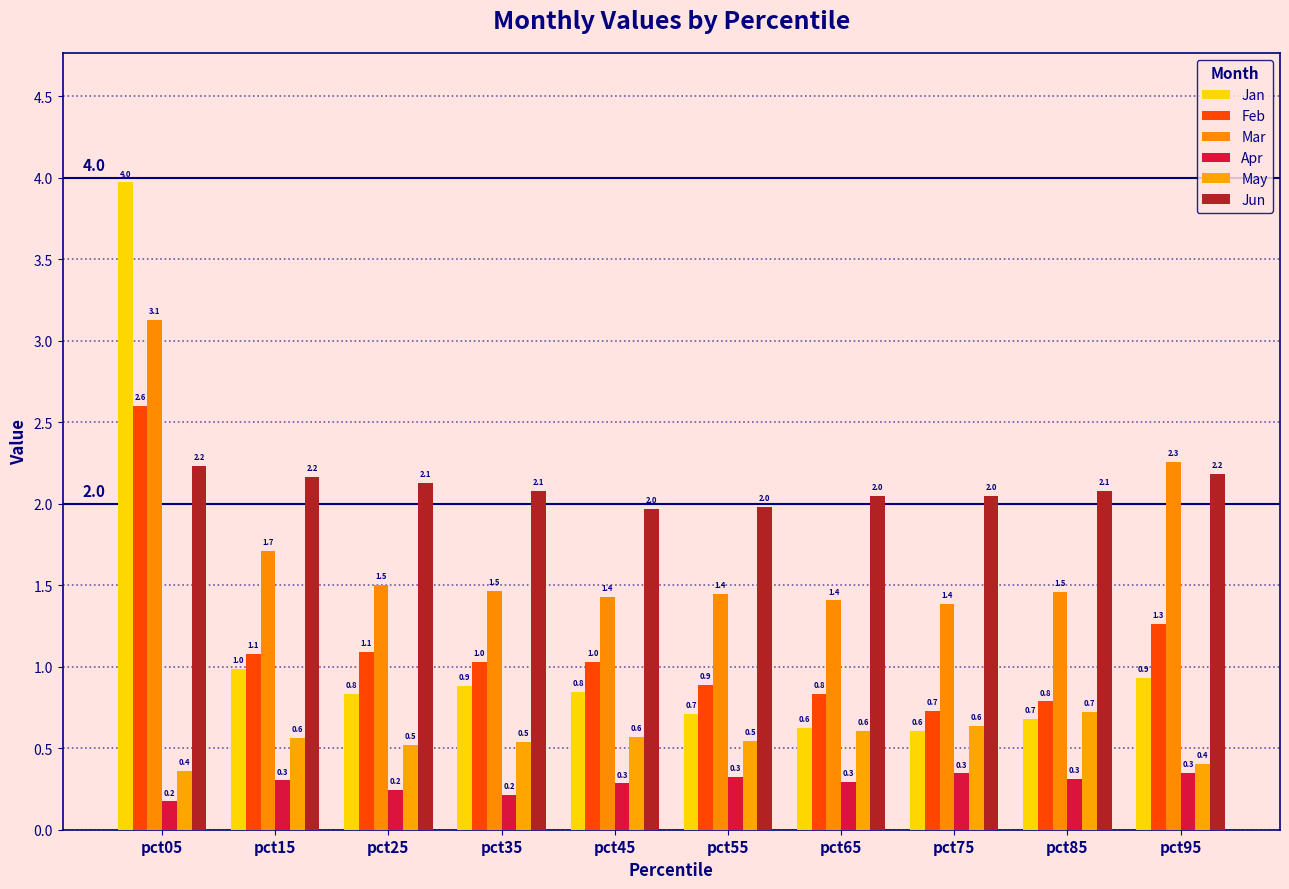

Which category has the lowest value in the Mar series?

pct75